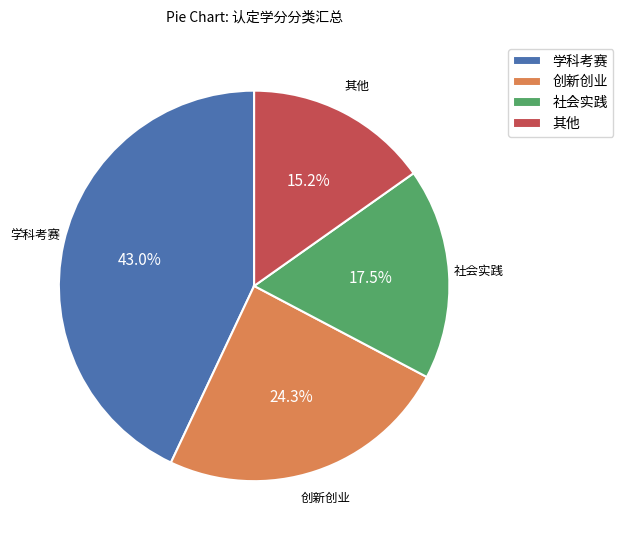

Combined, do 社会实践 and 学科考赛 account for over 50%?

Yes